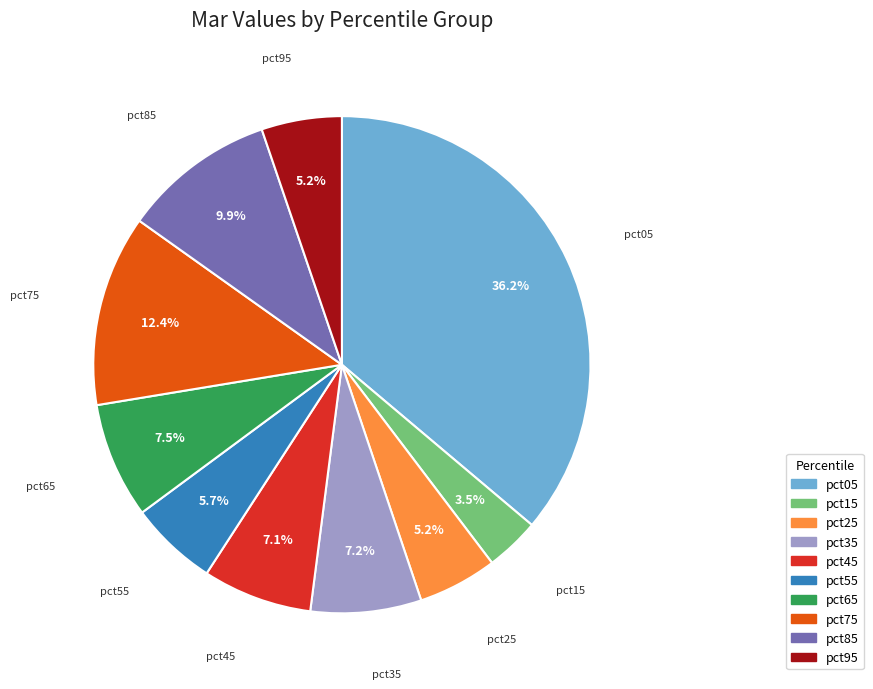

Is there a majority slice in this chart?

No